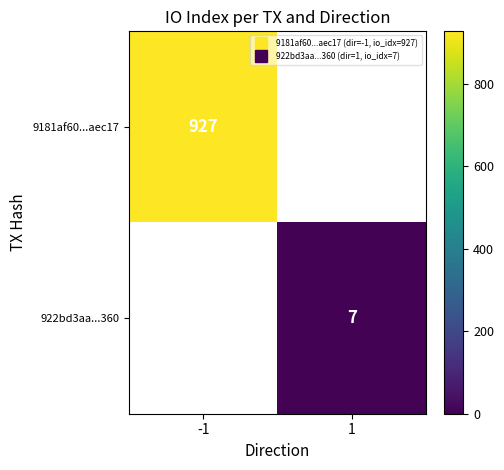

The value of 922bd3aa...360 at 1 is 7.0. True or false?

True